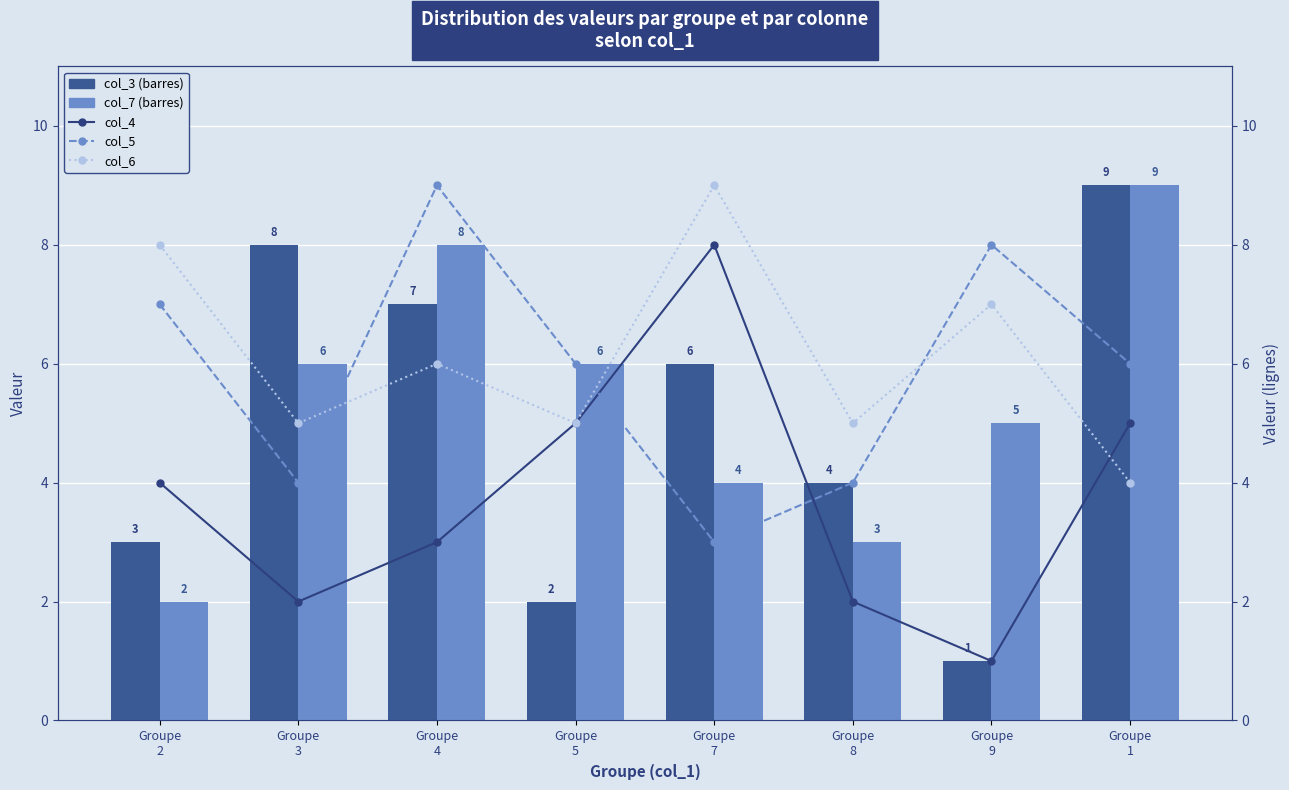

The value of col_7 at Groupe
9 is 7. True or false?

False